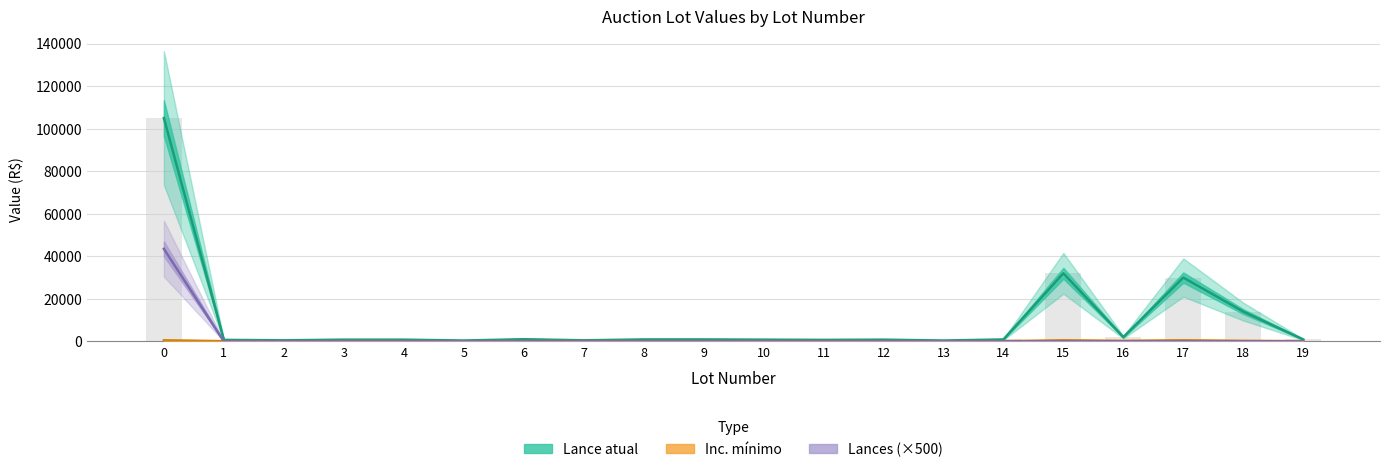

List the series in order of their overall mean, highest first.

Lance atual, Lances (×500), Inc. mínimo